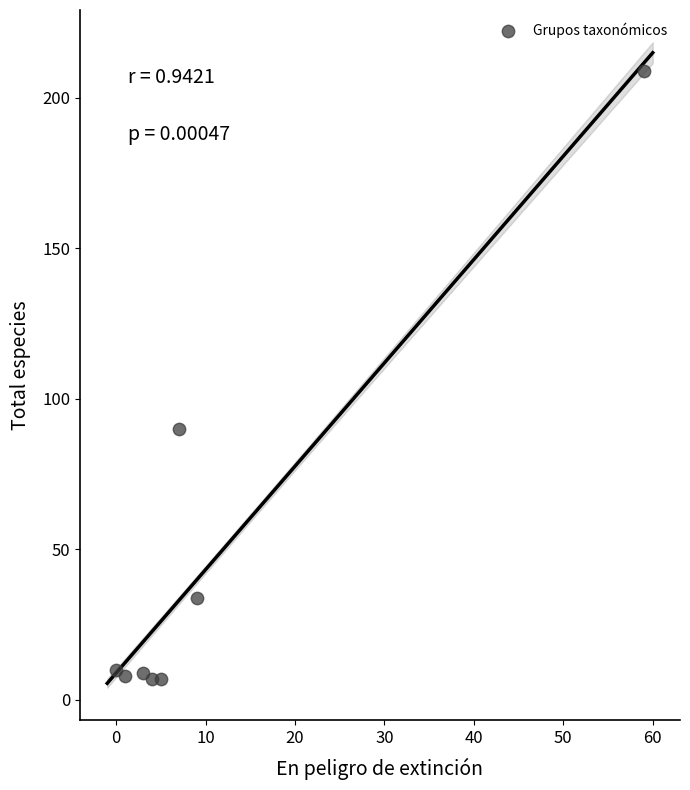

What Y value in the scatter plot is closest to 108?

90